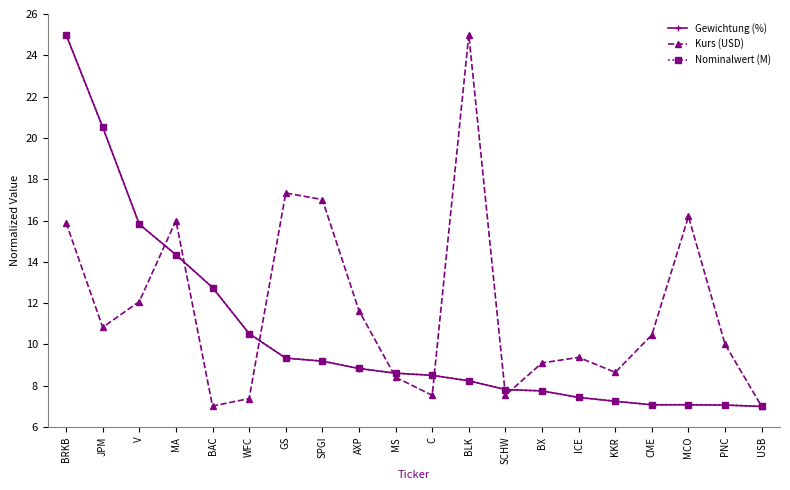

At which label does Gewichtung (%) reach its peak?

BRKB